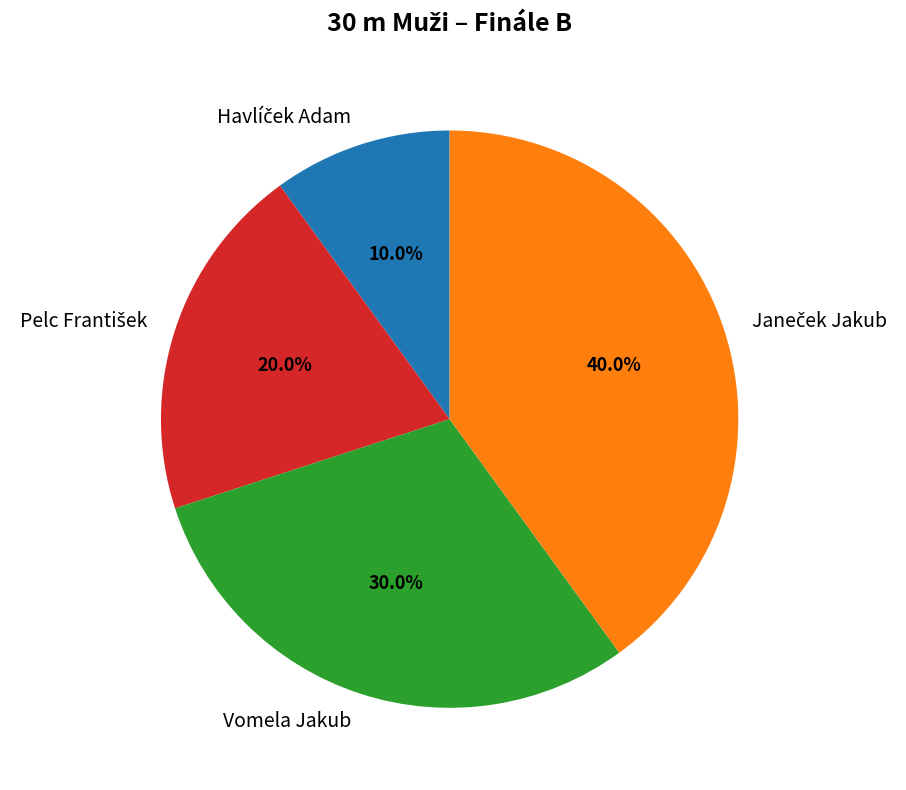

Does Vomela Jakub account for over 50% of the chart?

No